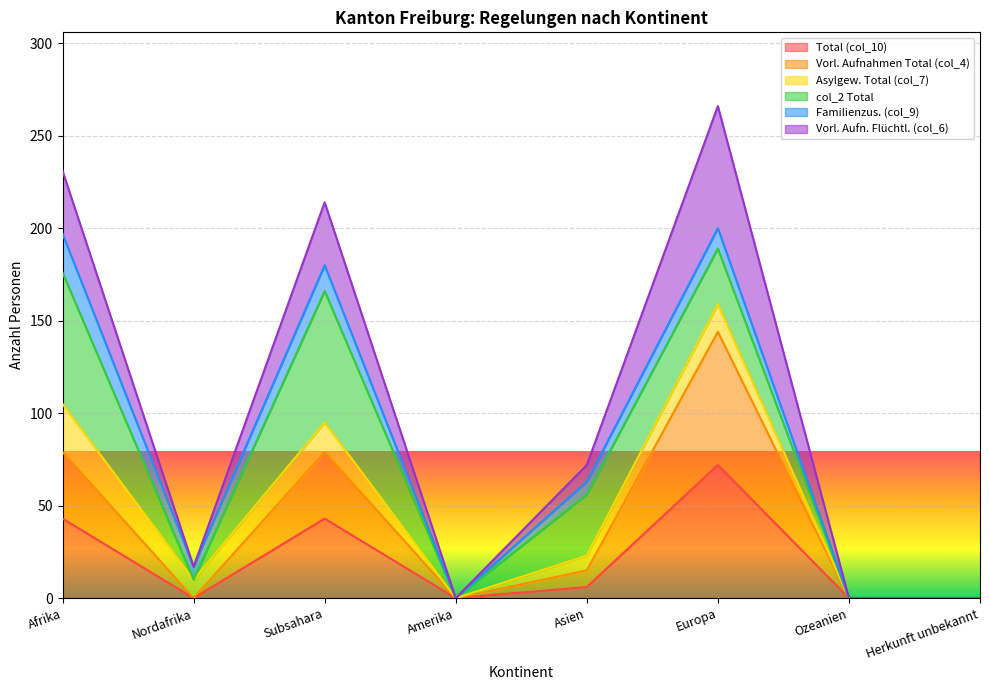

True or false: Total (col_10) and Vorl. Aufn. Flüchtl. (col_6) cross at least once.

False